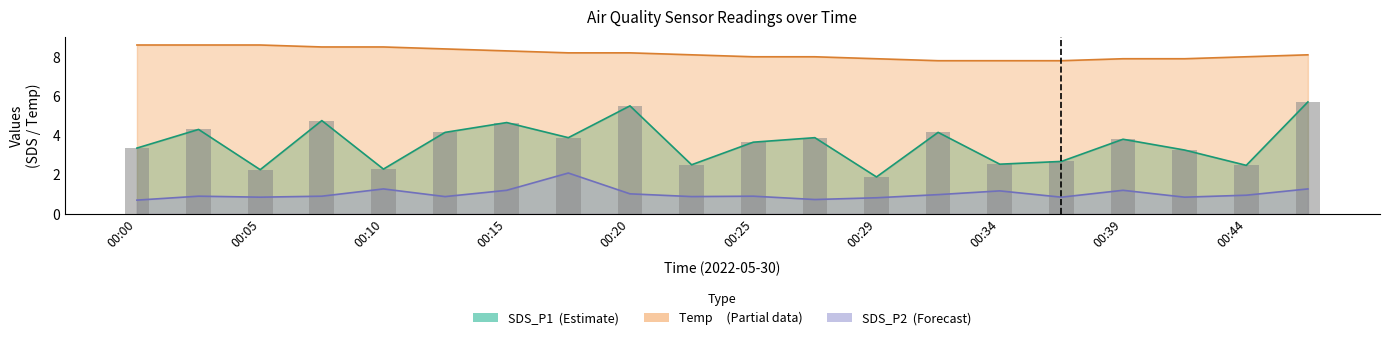

At which label does SDS_P1 reach its minimum?

00:29